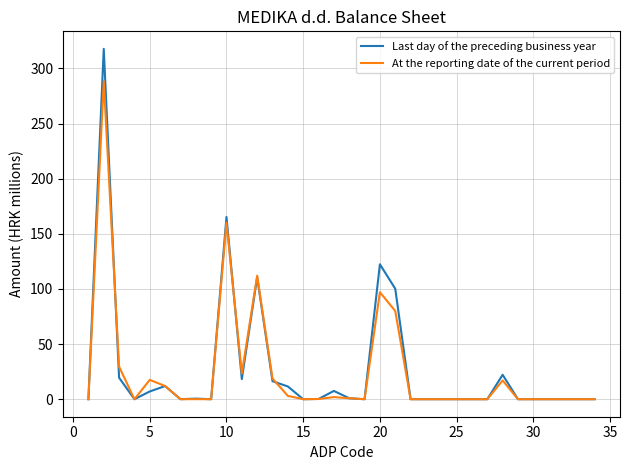

Rank the series by their maximum value, from highest to lowest.

Last day of the preceding business year, At the reporting date of the current period